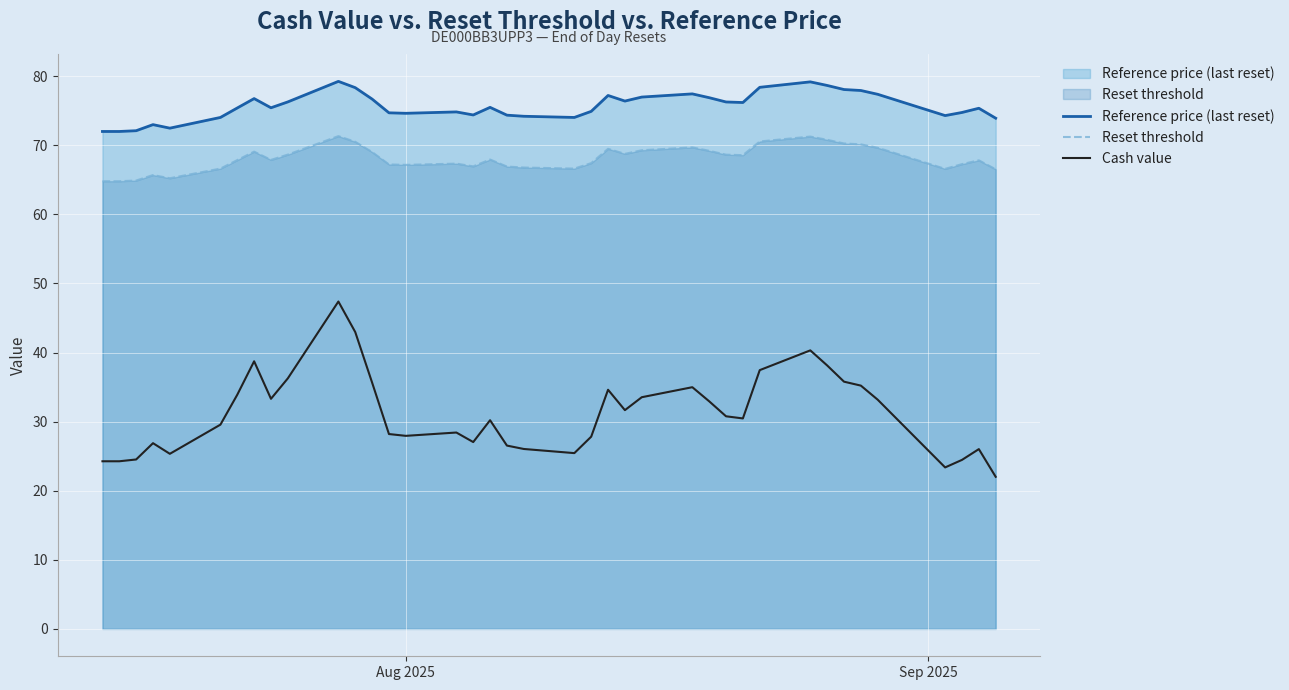

True or false: Reset threshold and Reference price (last reset) cross at least once.

False